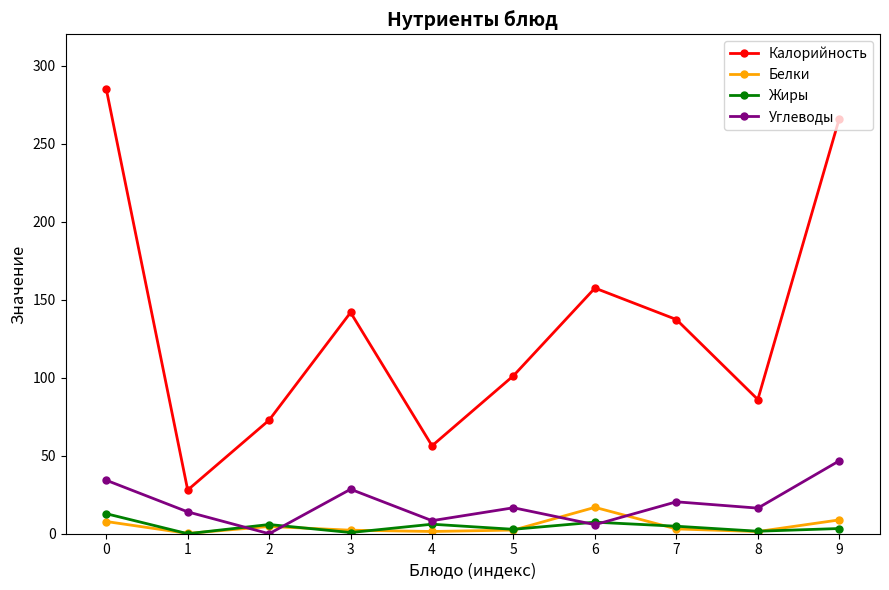

What is the greatest value displayed?

285.0